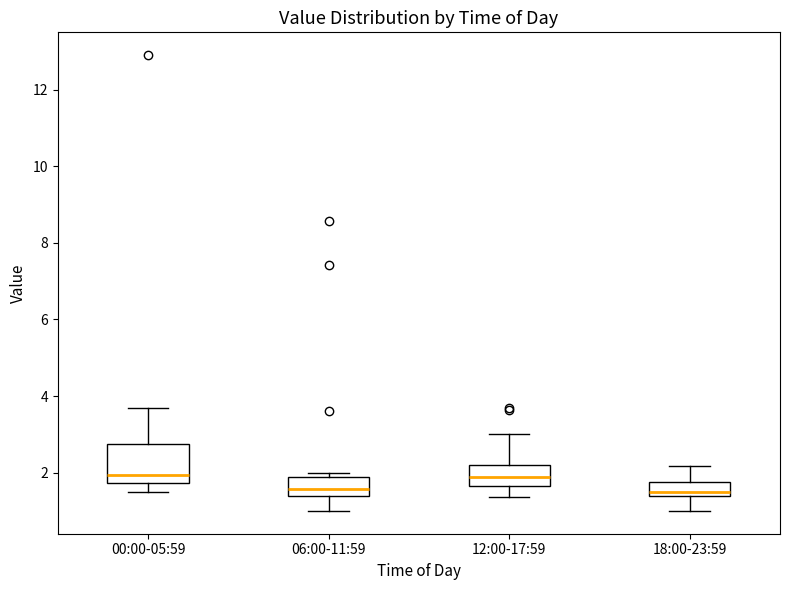

Which box is the tallest, from its lower edge to its upper edge?

00:00-05:59